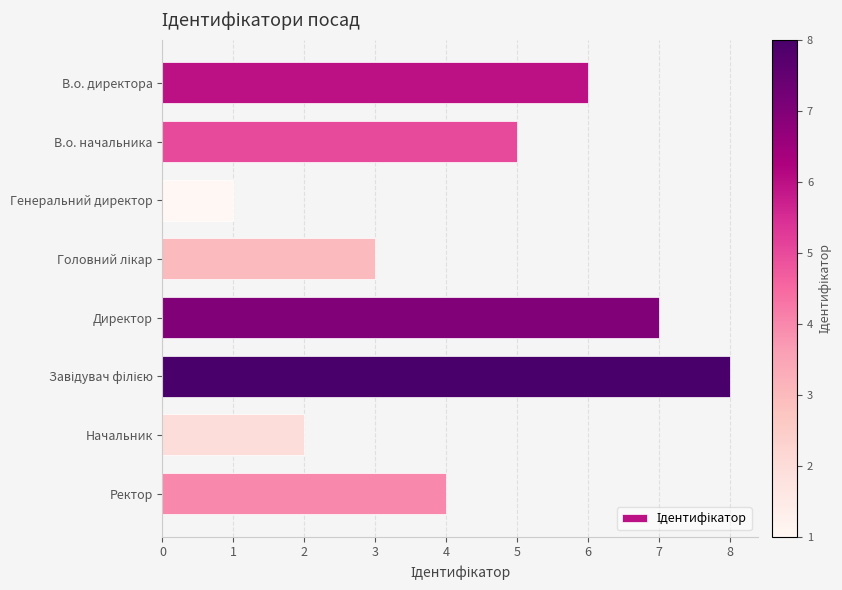

What is the label of the 7th bar from the top?

Начальник